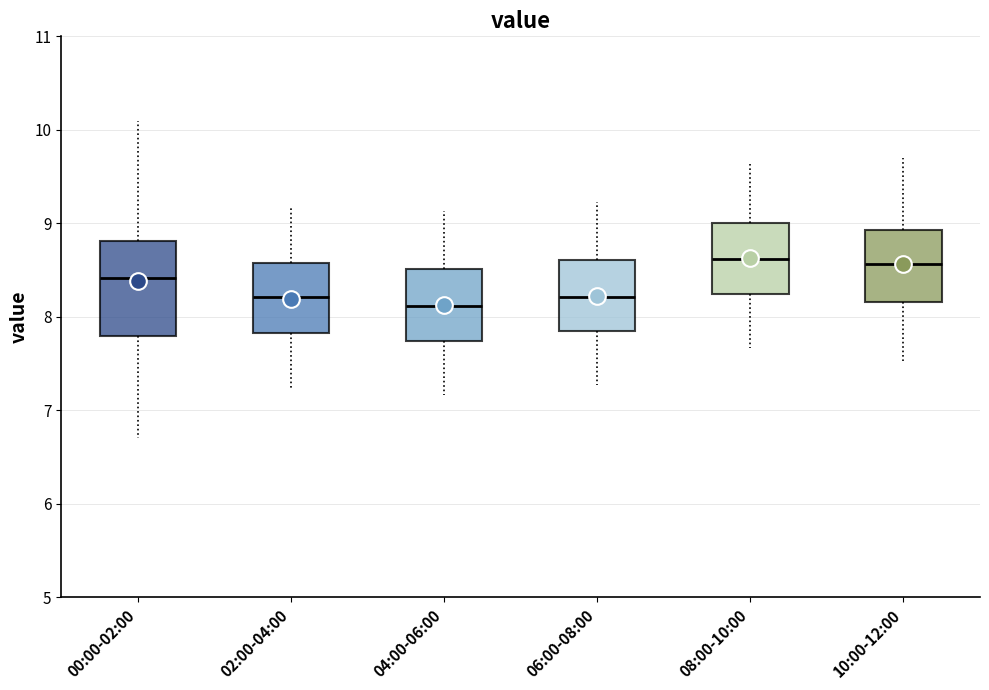

Reading left to right, transcribe this box plot: for each box, give where its median line is, the range the box spans, and where its two whiskers end, as read against the y-axis. The values are not printed on the chart, so give them approximately, as read against the axis.

00:00-02:00: median 8.4, box 7.8 to 8.8, whiskers 6.7 to 10.1
02:00-04:00: median 8.2, box 7.8 to 8.6, whiskers 7.2 to 9.2
04:00-06:00: median 8.1, box 7.7 to 8.5, whiskers 7.2 to 9.1
06:00-08:00: median 8.2, box 7.8 to 8.6, whiskers 7.3 to 9.2
08:00-10:00: median 8.6, box 8.2 to 9.0, whiskers 7.7 to 9.6
10:00-12:00: median 8.6, box 8.2 to 8.9, whiskers 7.5 to 9.7